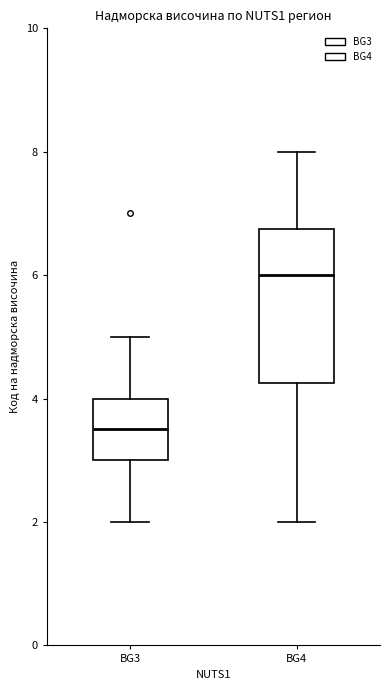

Which box is the tallest, from its lower edge to its upper edge?

BG4